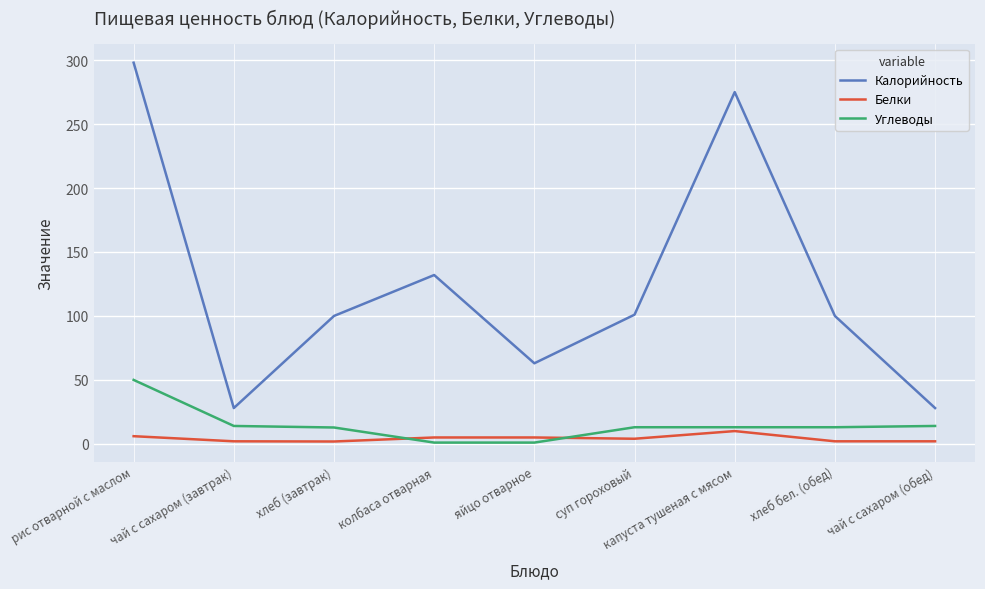

How many distinct data groups are displayed?

3